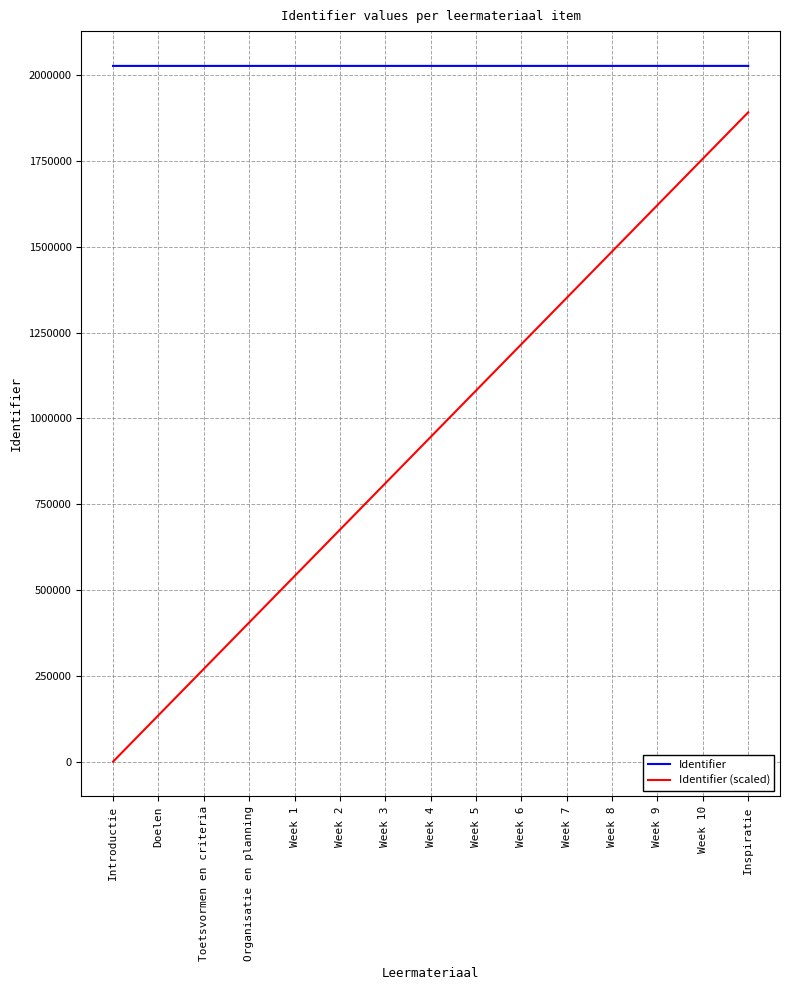

Rank the series by their average value, from highest to lowest.

Identifier, Identifier (scaled)